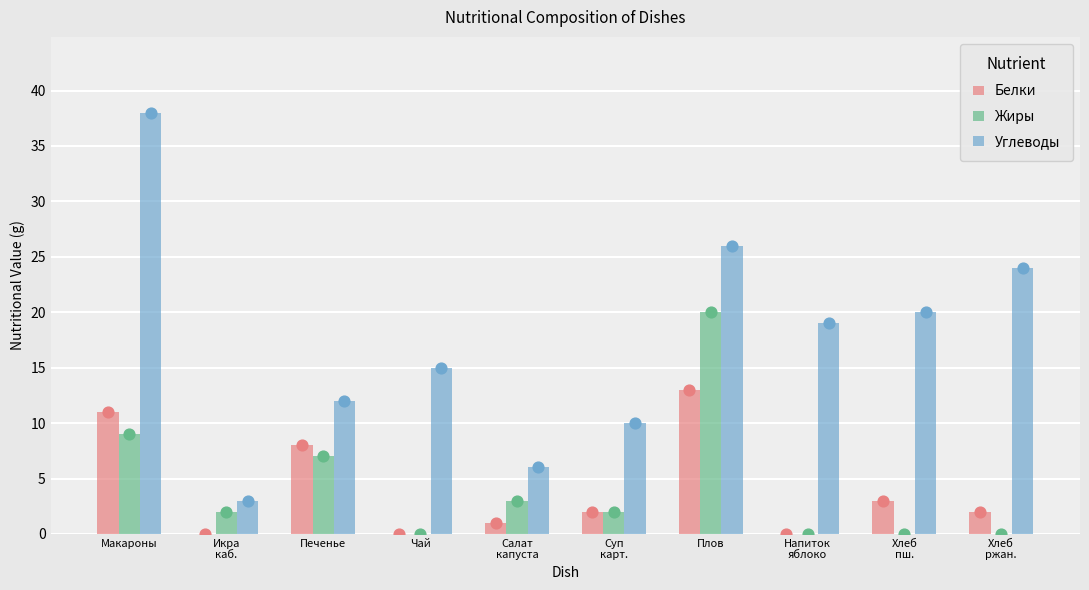

Is the value of Белки at Хлеб
пш. greater than the value of Углеводы at Салат
капуста?

No